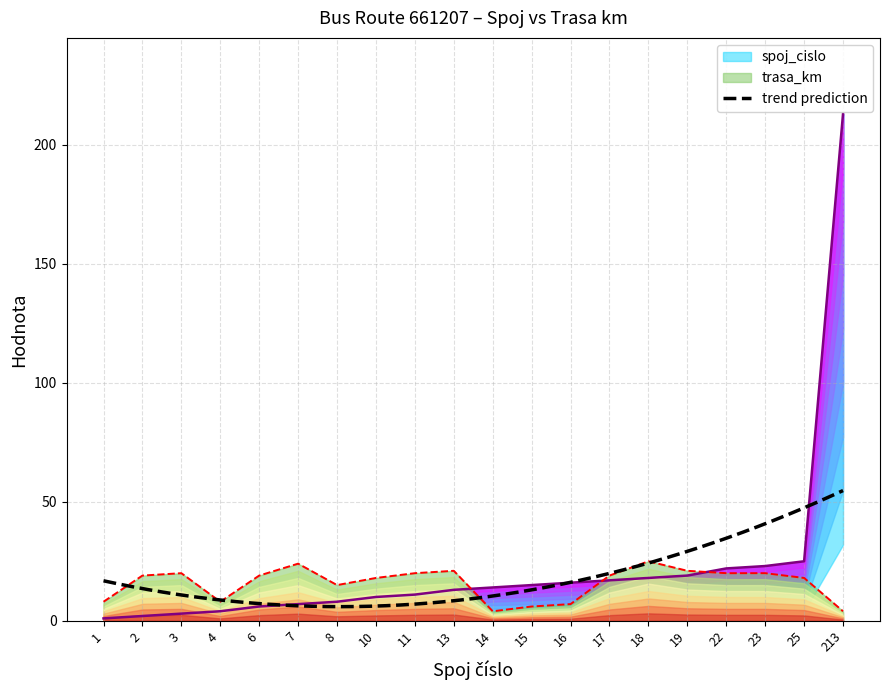

Count the number of categories in the chart.

20